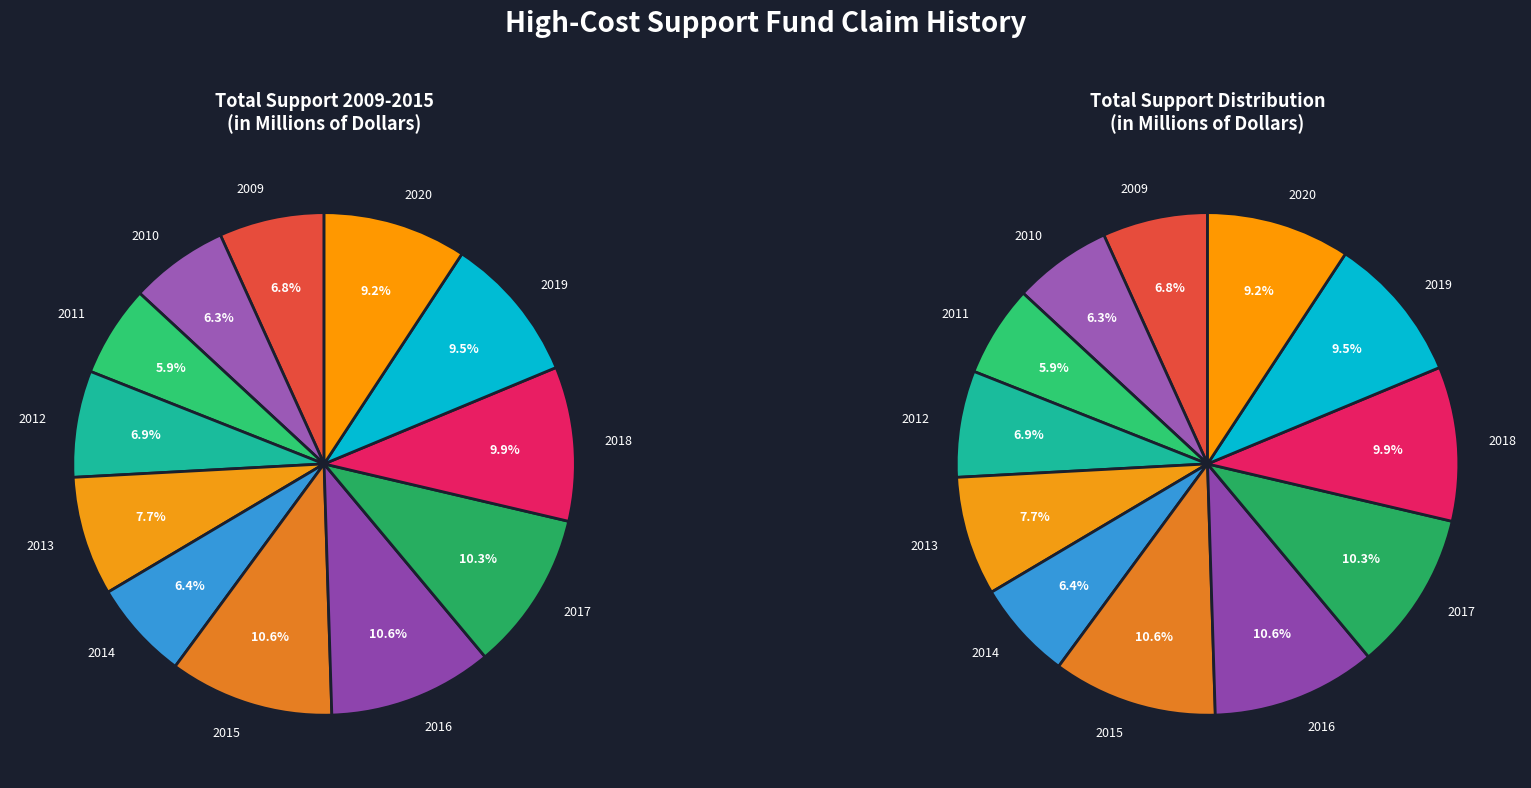

Which category has the smallest portion of the pie?

2011